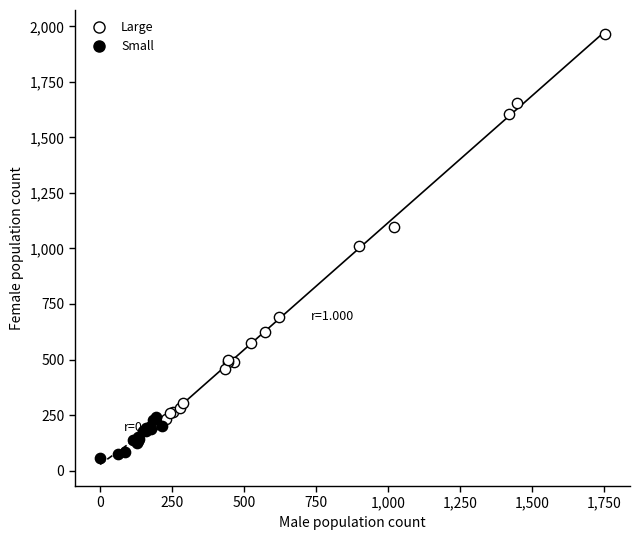

What are all the series names shown in the legend?

Large, Small